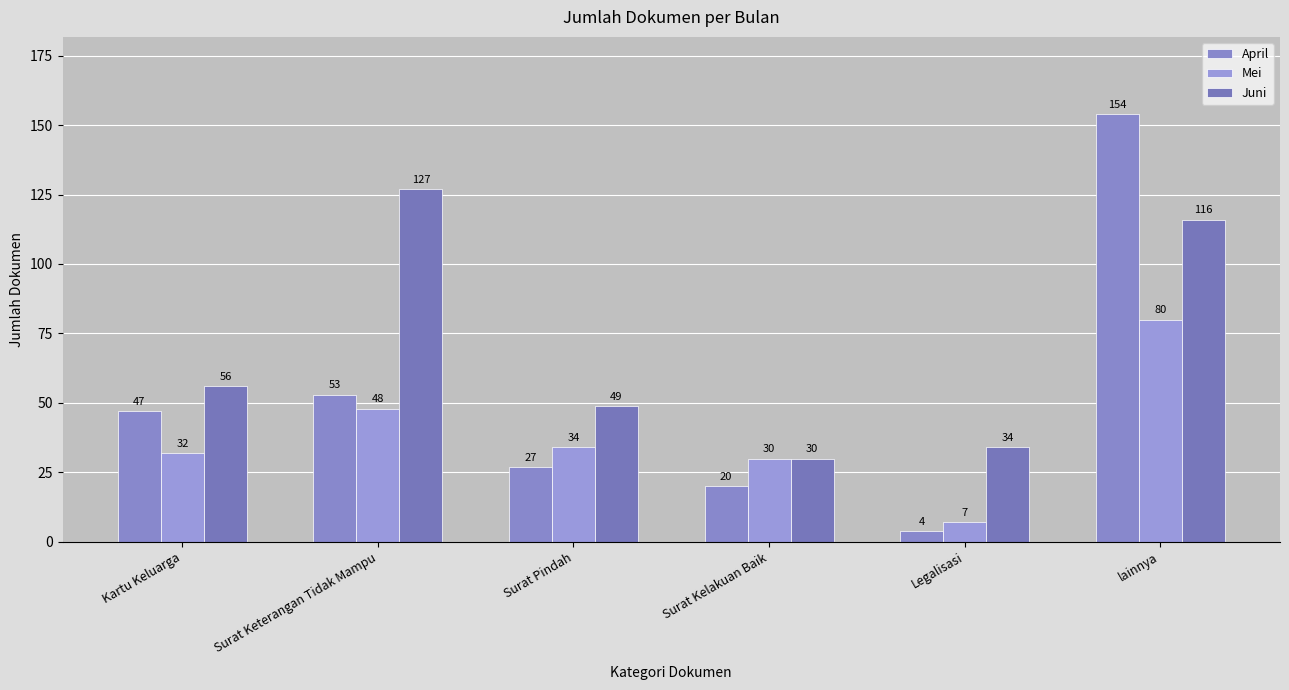

At which category is the sum across all series the highest?

lainnya